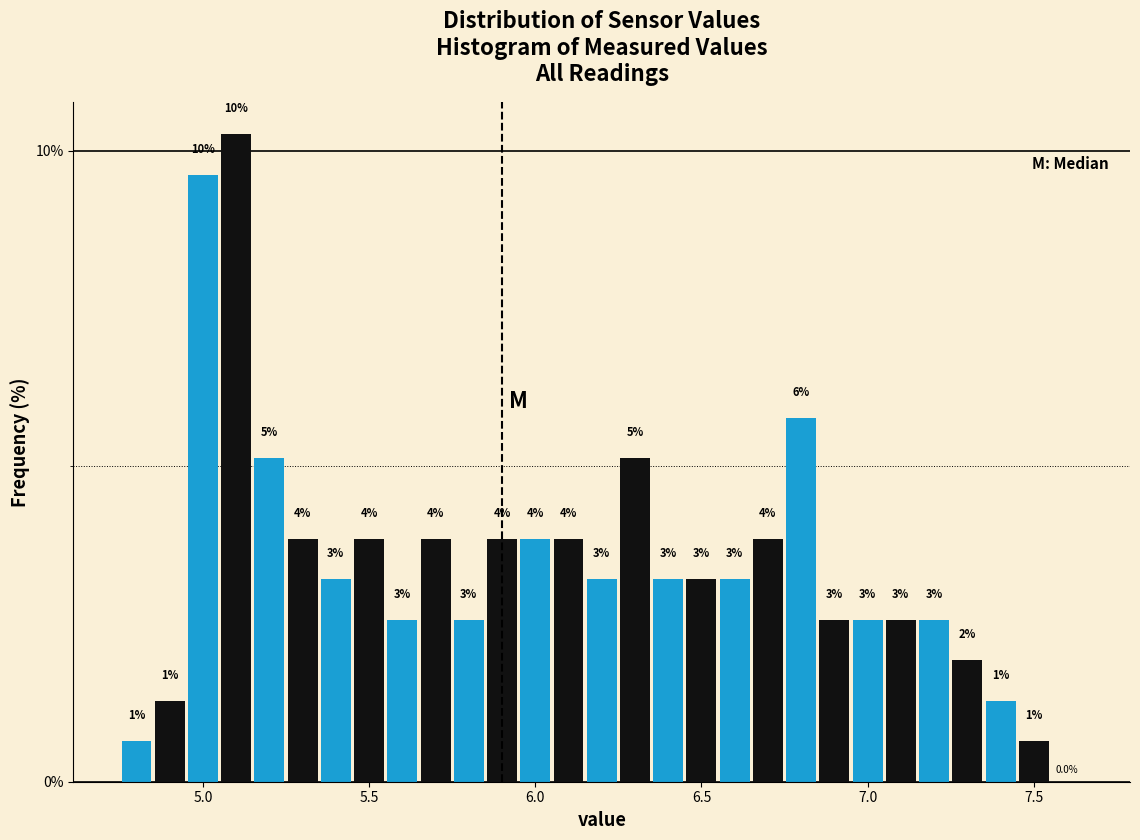

Read against the x-axis, roughly where is the centre of the tallest bar?

5.10